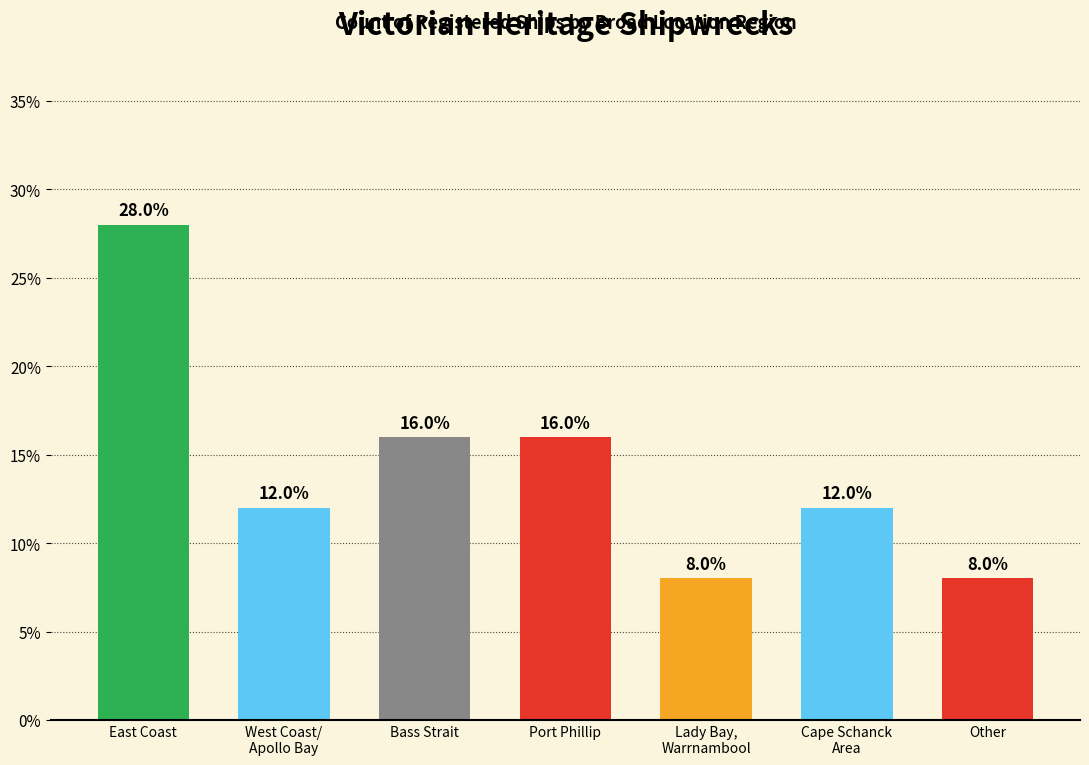

What is the ratio of the value at Lady Bay,
Warrnambool to the value at Other?

1.0